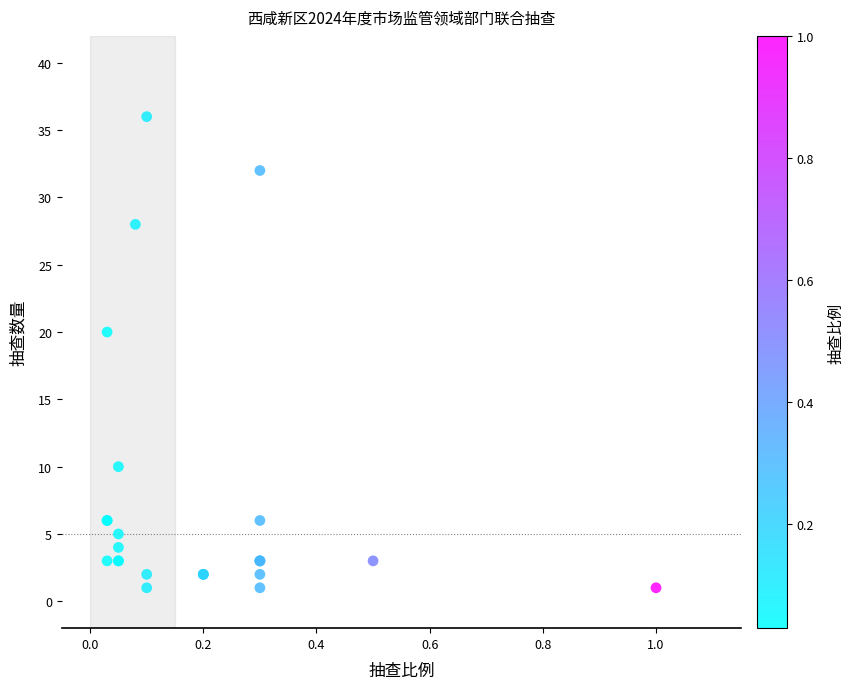

What Y value in the scatter plot is closest to 18?

20